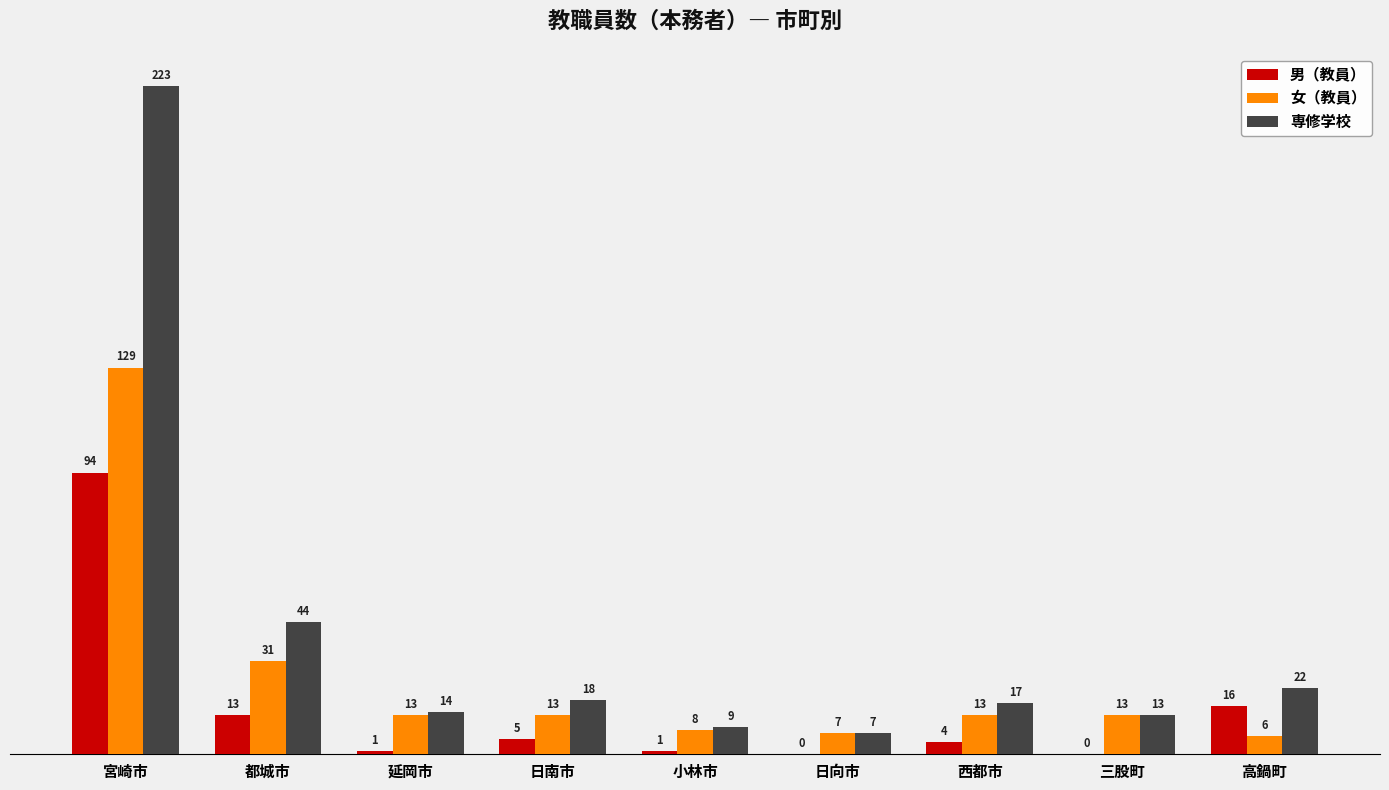

At which category is the sum across all series the highest?

宮崎市